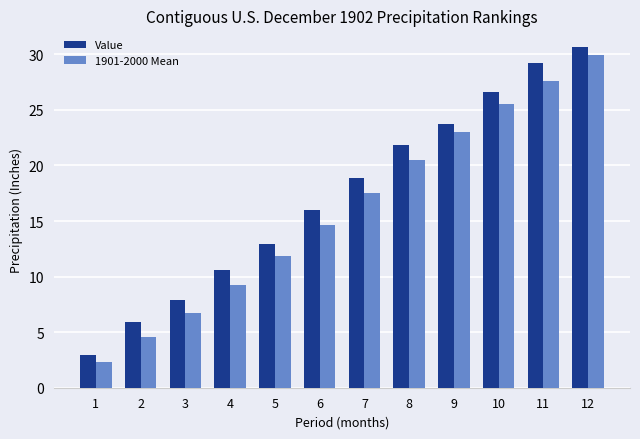

How many data points in Value are above 18?

6